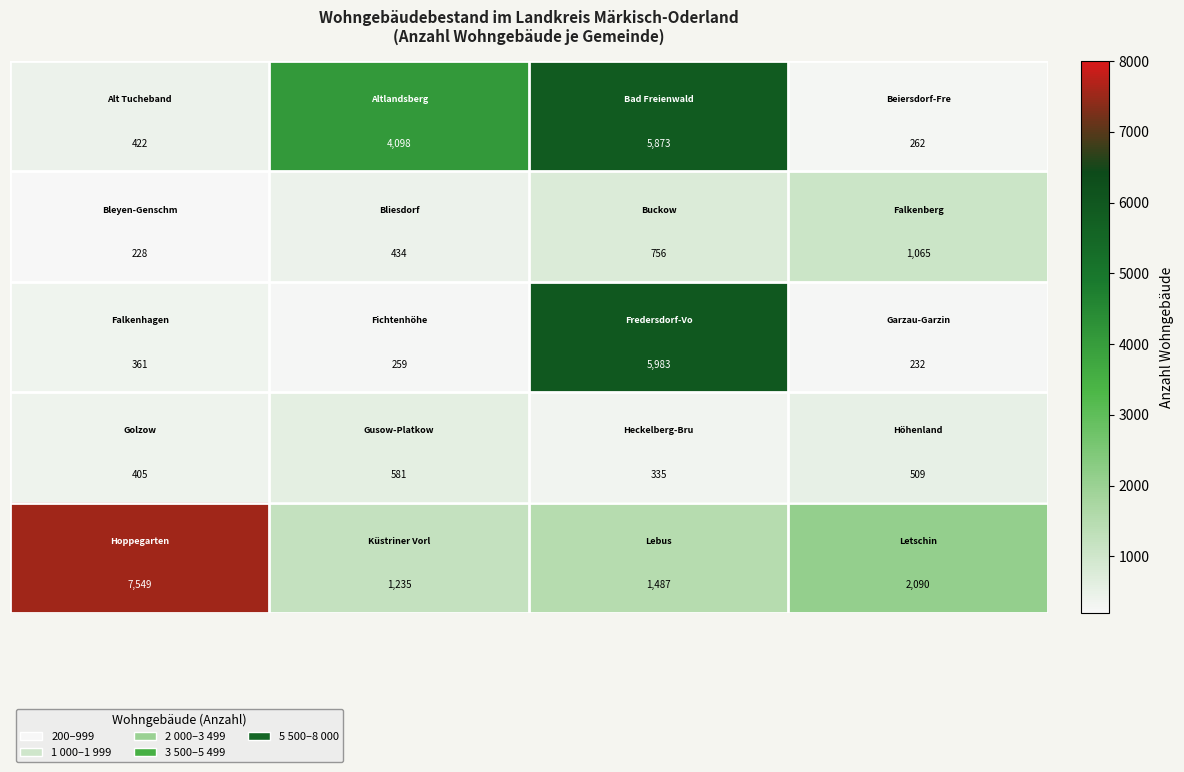

How many distinct data groups are displayed?

5